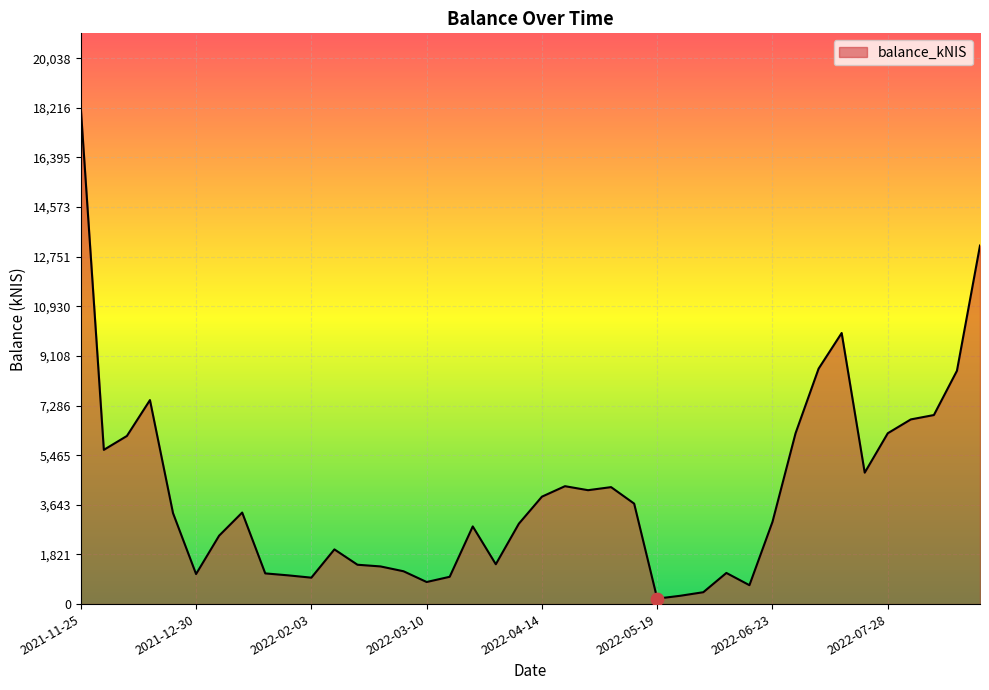

What is the maximum value shown in the chart?

18217.0